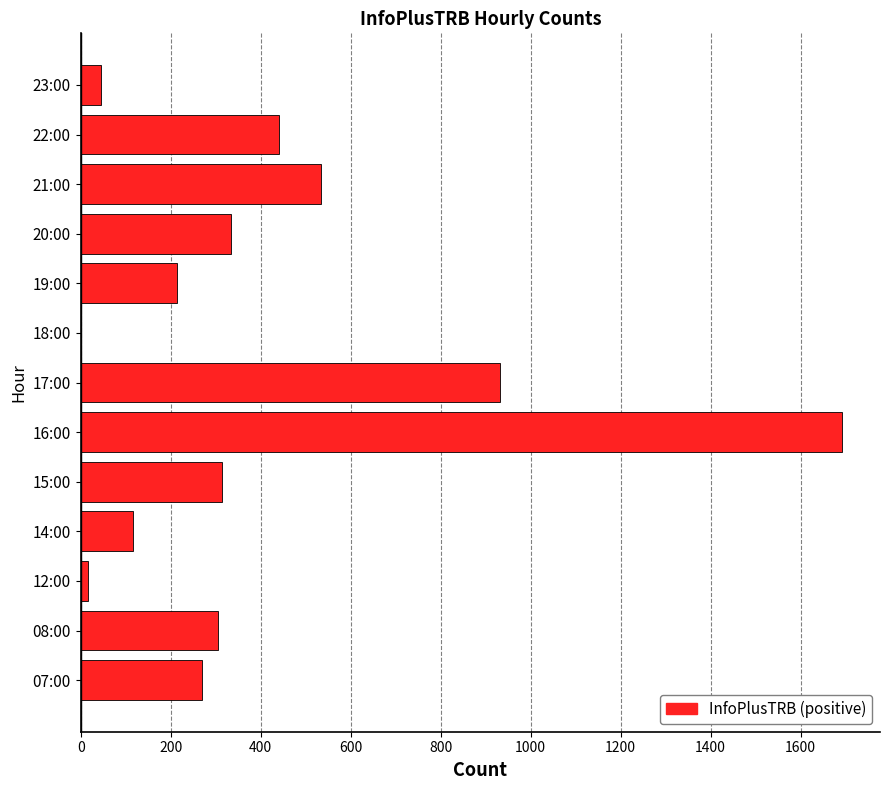

Which label corresponds to the largest value in the chart?

16:00